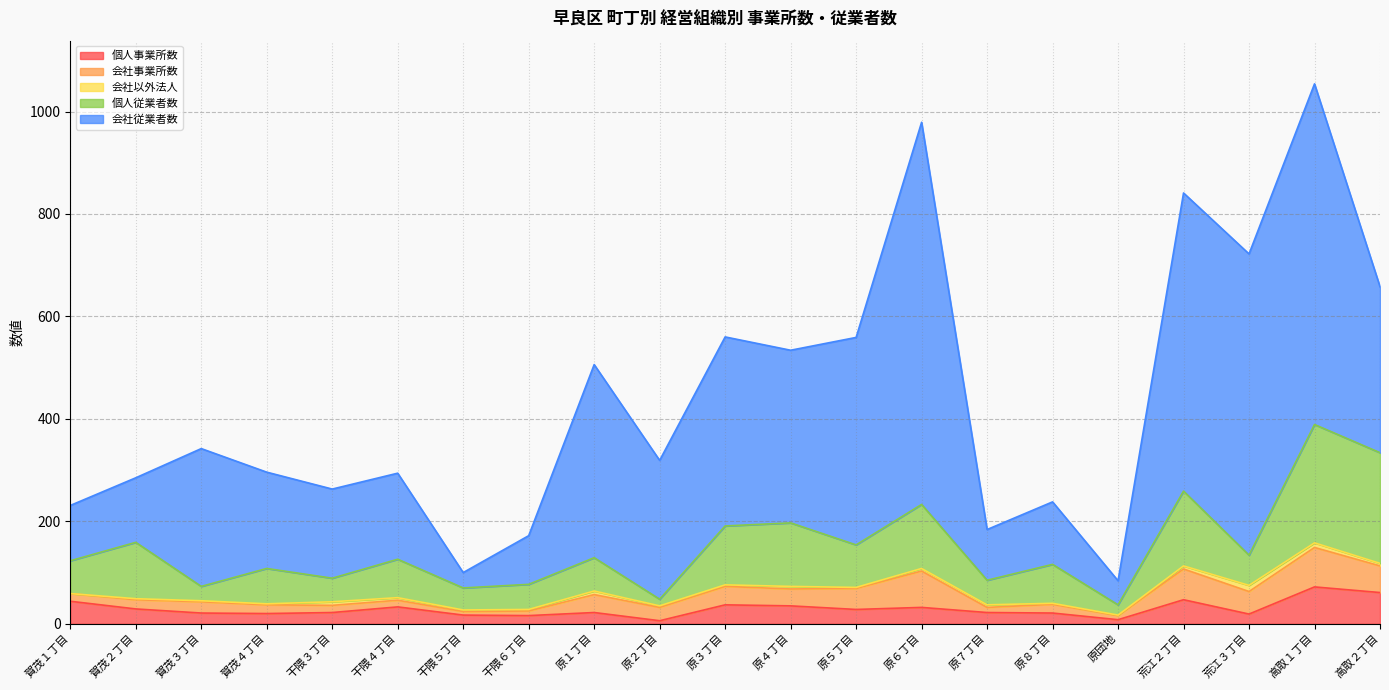

What are all the series names shown in the legend?

個人事業所数, 会社事業所数, 会社以外法人, 個人従業者数, 会社従業者数